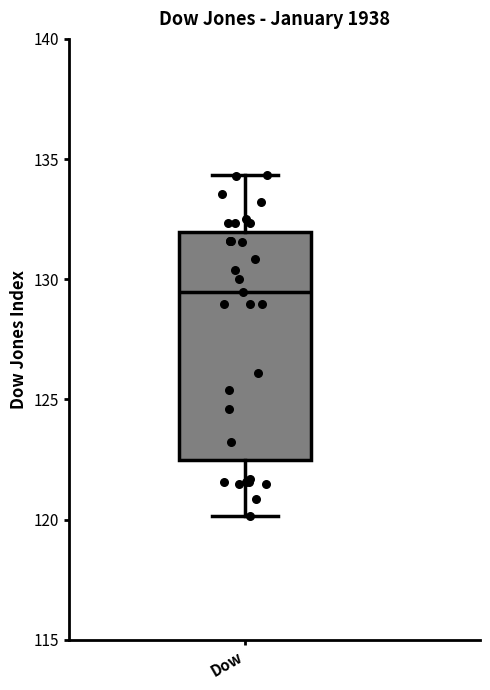

Read this box plot against the y-axis: the position of the median line, the range covered by the box, and the ends of both whiskers. The values are not printed on the chart, so give them approximately, as read against the axis.

median 129.5, box 122.5 to 132.0, whiskers 120.0 to 134.5